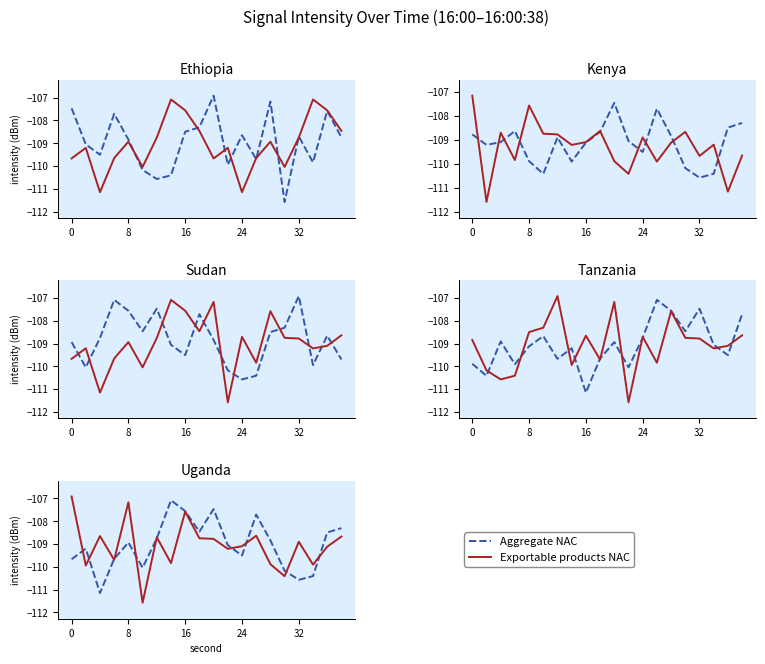

How many lines are shown in the chart?

2